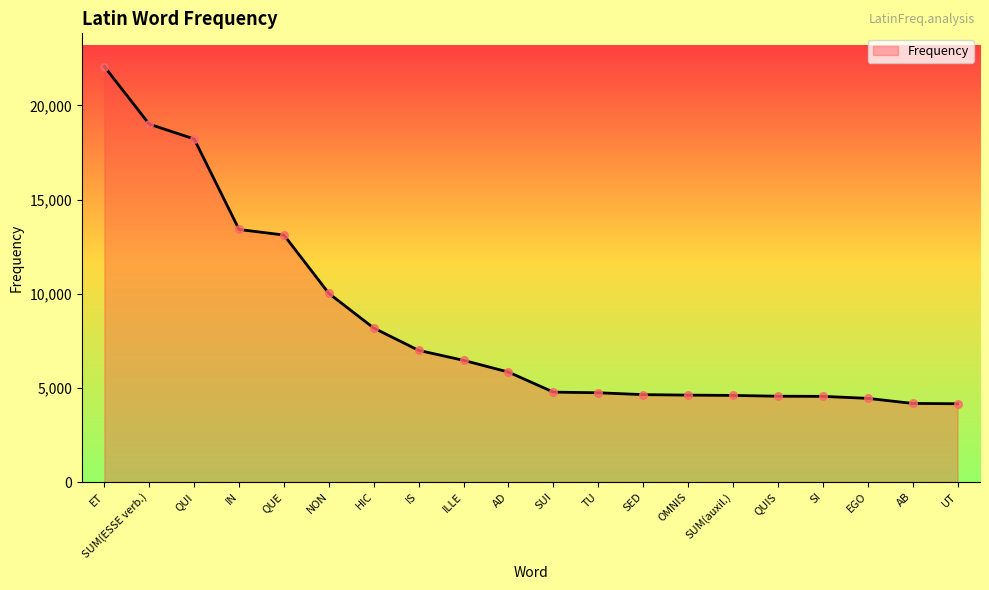

What is the change in value from AD to SI?

-1289